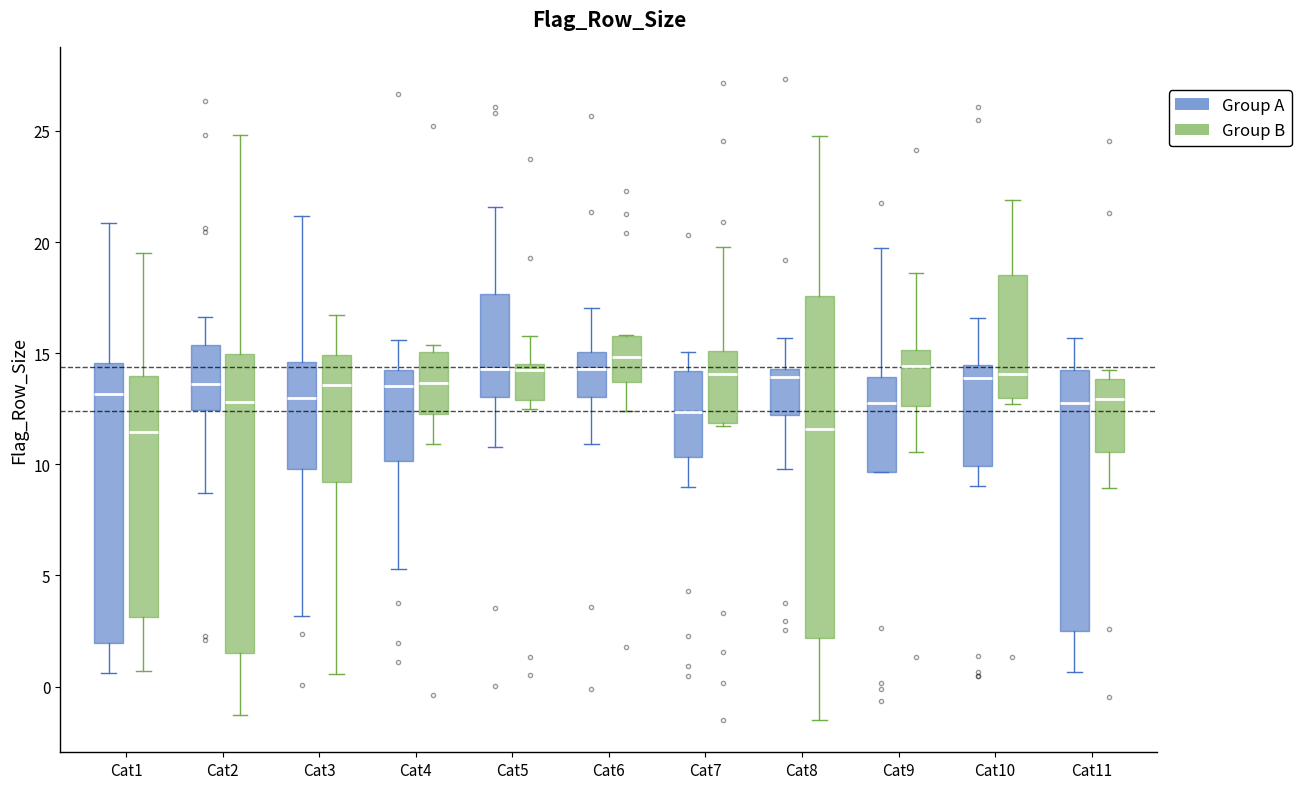

Reading left to right, transcribe this box plot: for each box, give where its median line is, the range the box spans, and where its two whiskers end, as read against the y-axis. The values are not printed on the chart, so give them approximately, as read against the axis.

Cat1 (Group A): median 13.0, box 2.0 to 14.5, whiskers 0.5 to 21.0
Cat1 (Group B): median 11.5, box 3.0 to 14.0, whiskers 0.5 to 19.5
Cat2 (Group A): median 13.5, box 12.5 to 15.5, whiskers 8.5 to 16.5
Cat2 (Group B): median 13.0, box 1.5 to 15.0, whiskers -1.5 to 25.0
Cat3 (Group A): median 13.0, box 10.0 to 14.5, whiskers 3.0 to 21.0
Cat3 (Group B): median 13.5, box 9.0 to 15.0, whiskers 0.5 to 16.5
Cat4 (Group A): median 13.5, box 10.0 to 14.5, whiskers 5.5 to 15.5
Cat4 (Group B): median 13.5, box 12.0 to 15.0, whiskers 11.0 to 15.5
Cat5 (Group A): median 14.5, box 13.0 to 17.5, whiskers 11.0 to 21.5
Cat5 (Group B): median 14.0, box 13.0 to 14.5, whiskers 12.5 to 16.0
Cat6 (Group A): median 14.5, box 13.0 to 15.0, whiskers 11.0 to 17.0
Cat6 (Group B): median 15.0, box 13.5 to 16.0, whiskers 12.5 to 16.0
Cat7 (Group A): median 12.5, box 10.5 to 14.0, whiskers 9.0 to 15.0
Cat7 (Group B): median 14.0, box 12.0 to 15.0, whiskers 11.5 to 20.0
Cat8 (Group A): median 14.0, box 12.0 to 14.5, whiskers 10.0 to 15.5
Cat8 (Group B): median 11.5, box 2.0 to 17.5, whiskers -1.5 to 25.0
Cat9 (Group A): median 13.0, box 9.5 to 14.0, whiskers 9.5 to 19.5
Cat9 (Group B): median 14.5, box 12.5 to 15.0, whiskers 10.5 to 18.5
Cat10 (Group A): median 14.0, box 10.0 to 14.5, whiskers 9.0 to 16.5
Cat10 (Group B): median 14.0, box 13.0 to 18.5, whiskers 12.5 to 22.0
Cat11 (Group A): median 12.5, box 2.5 to 14.5, whiskers 0.5 to 15.5
Cat11 (Group B): median 13.0, box 10.5 to 14.0, whiskers 9.0 to 14.0 (just above the box's upper edge)